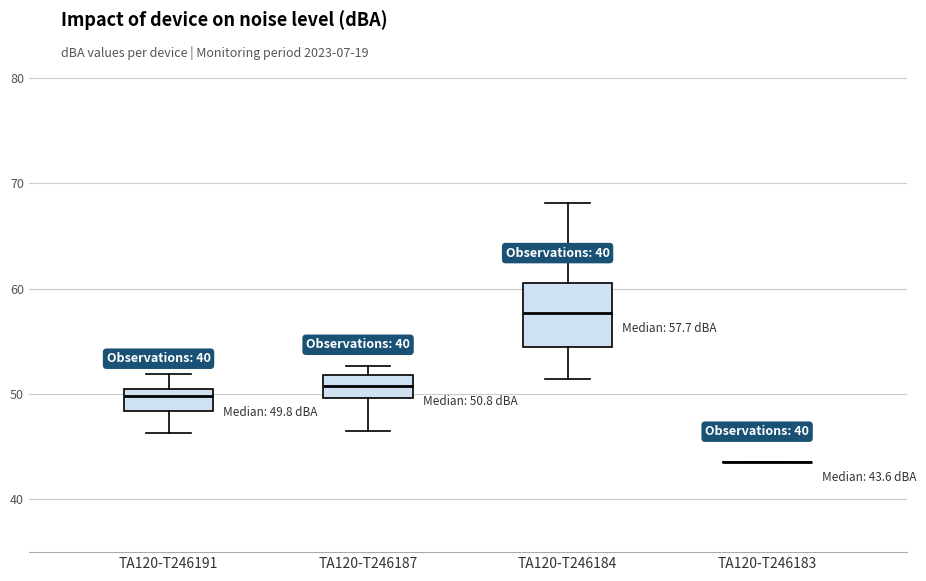

Comparing the boxes themselves (not the whiskers), which one is the tallest?

TA120-T246184